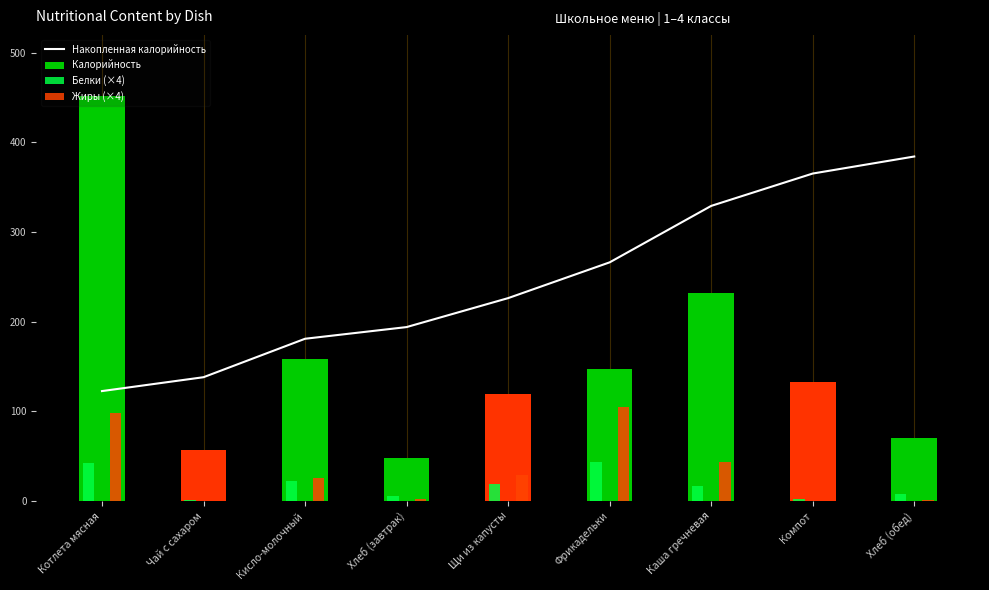

What is the total value across all series at Компот?

501.2